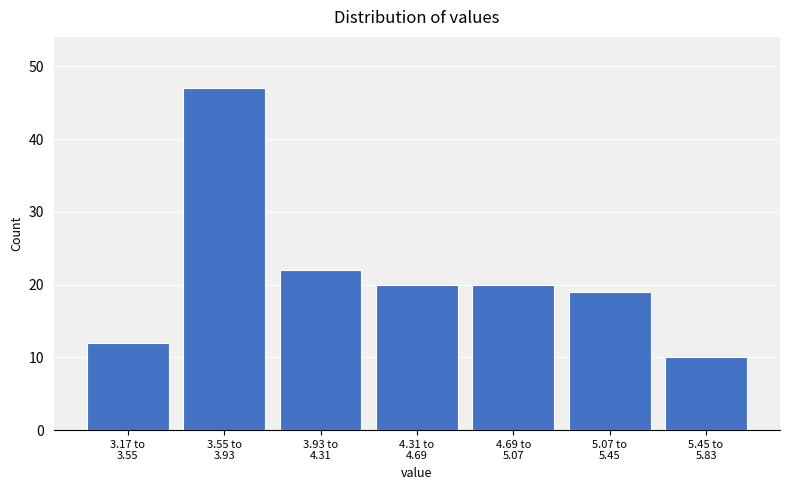

Reading left to right, what are all the values shown in this chart?

12	47	22	20	20	19	10